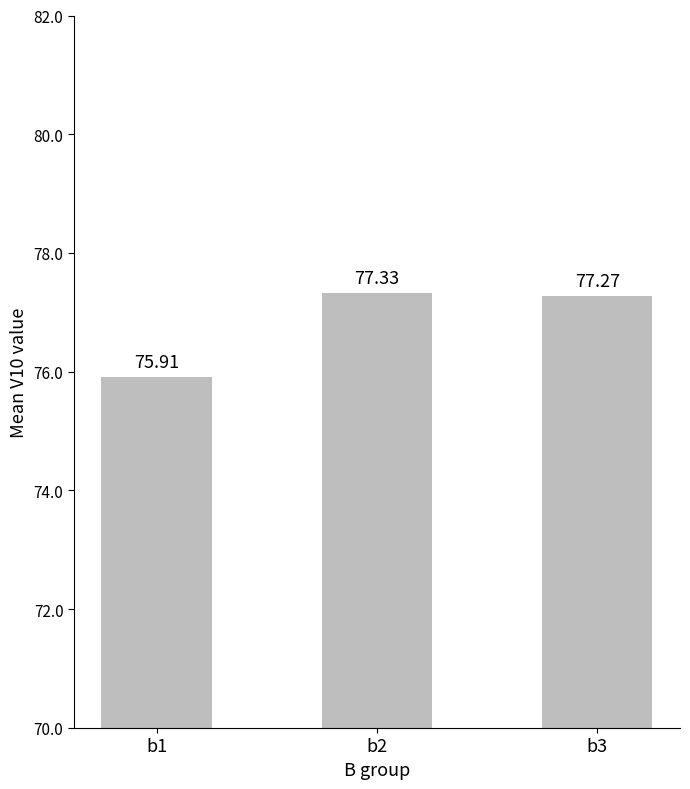

Is it true that the value at b2 is 31.9?

False